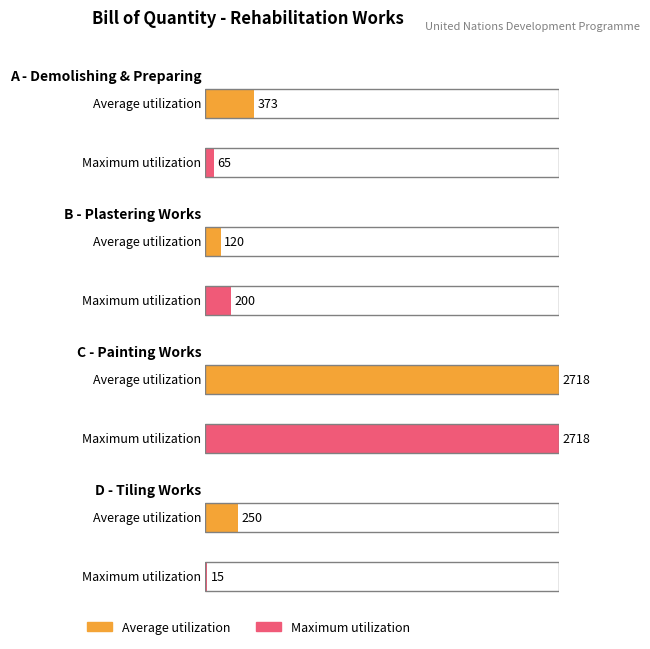

What are all the series names shown in the legend?

Average utilization, Maximum utilization